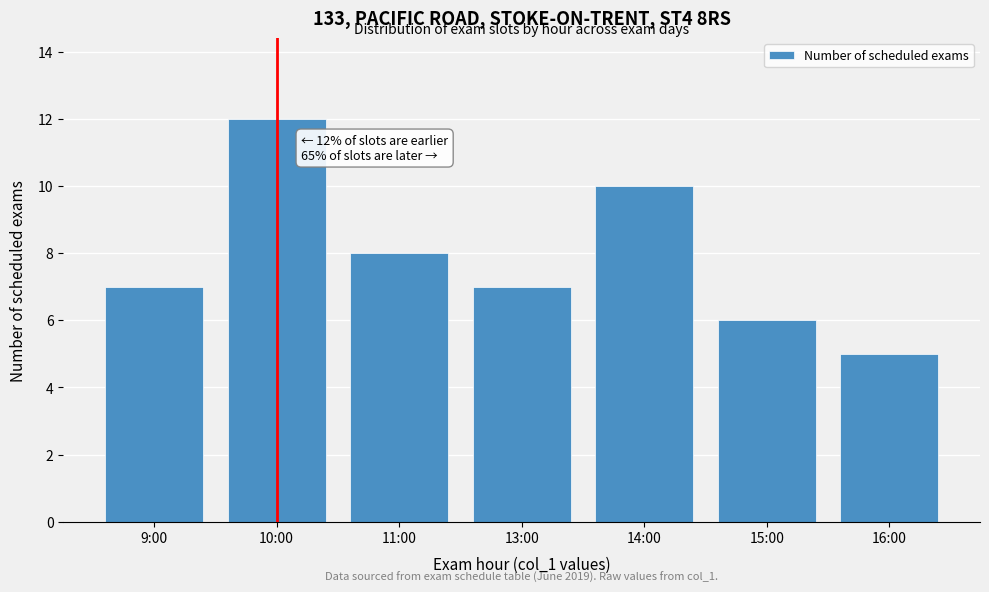

Reading left to right, list all the values displayed in this chart.

9:00=7	10:00=12	11:00=8	13:00=7	14:00=10	15:00=6	16:00=5